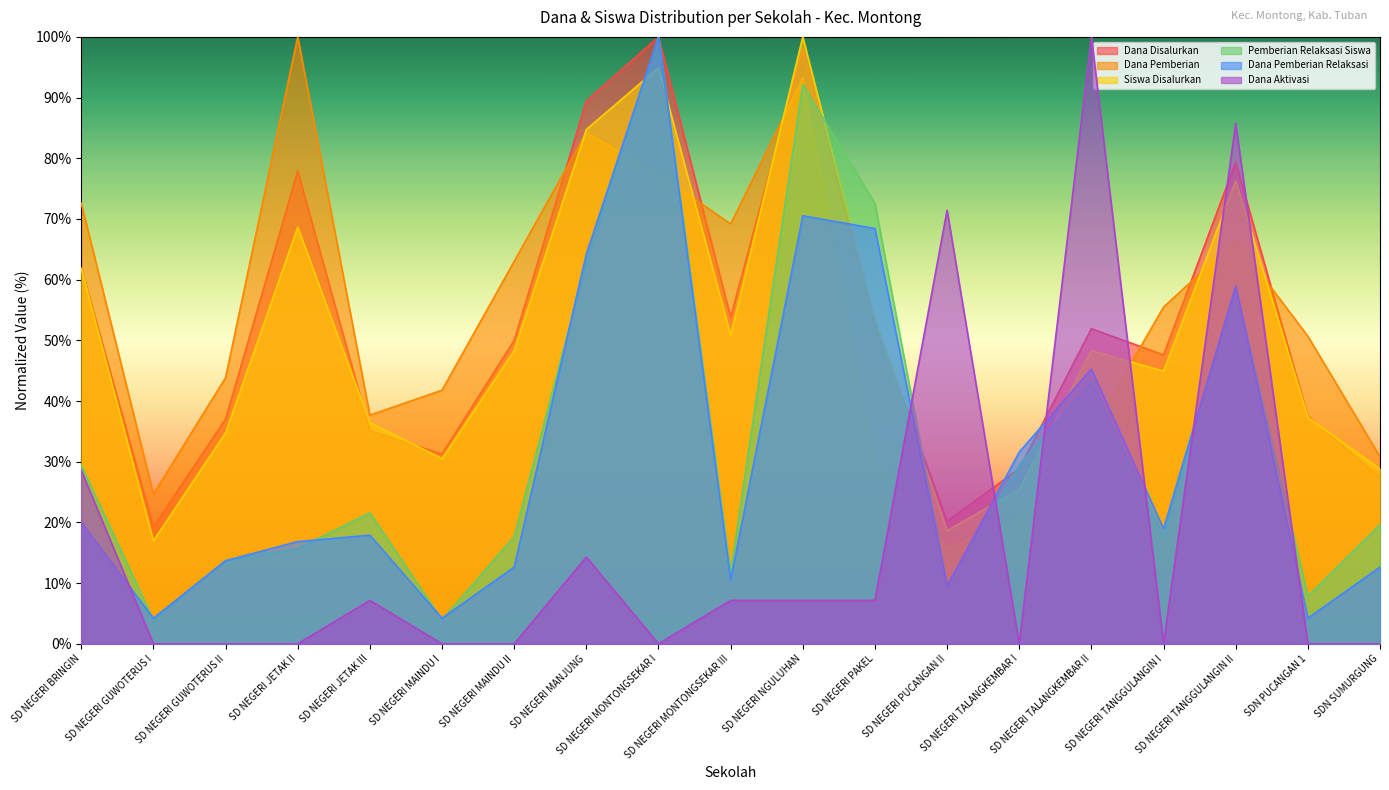

Which category has the highest value across all series?

SD NEGERI MONTONGSEKAR I